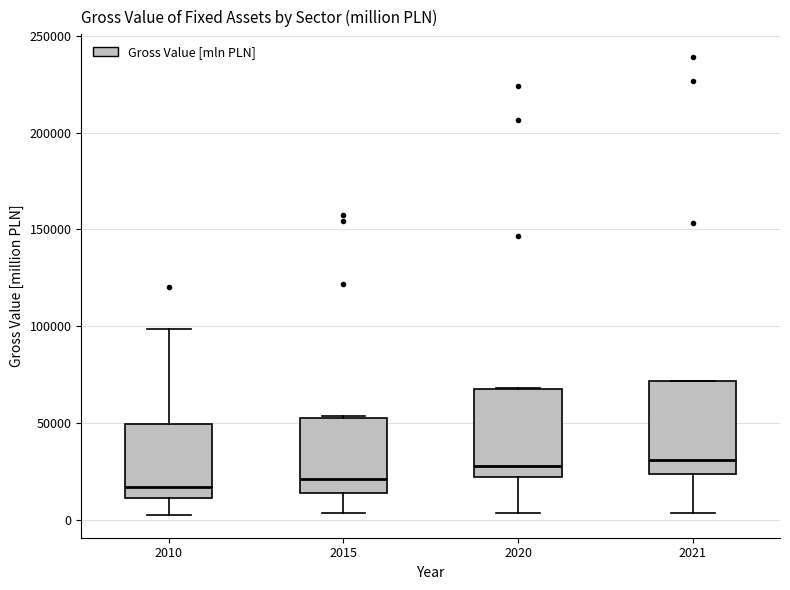

Where does the median line of the box at x = 2015 sit on the y-axis? The values are not printed on the chart, so give them approximately, as read against the axis.

20000